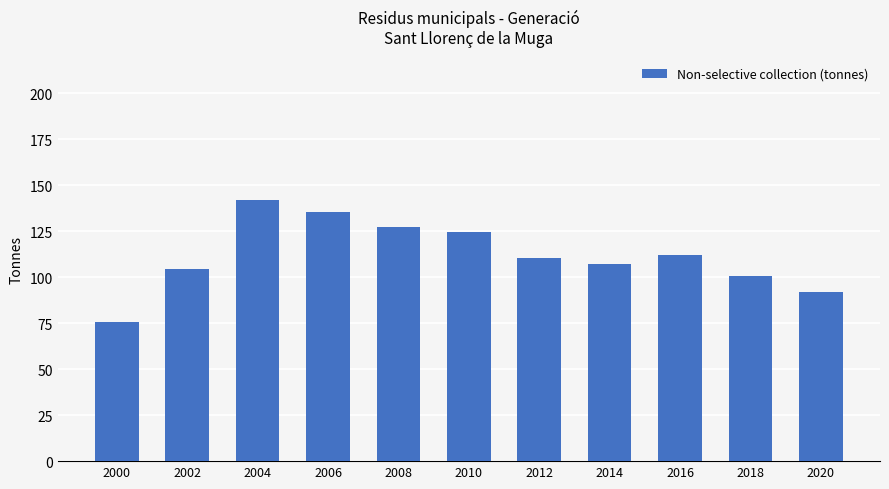

What is the value of the 1st bar from the left?

75.4